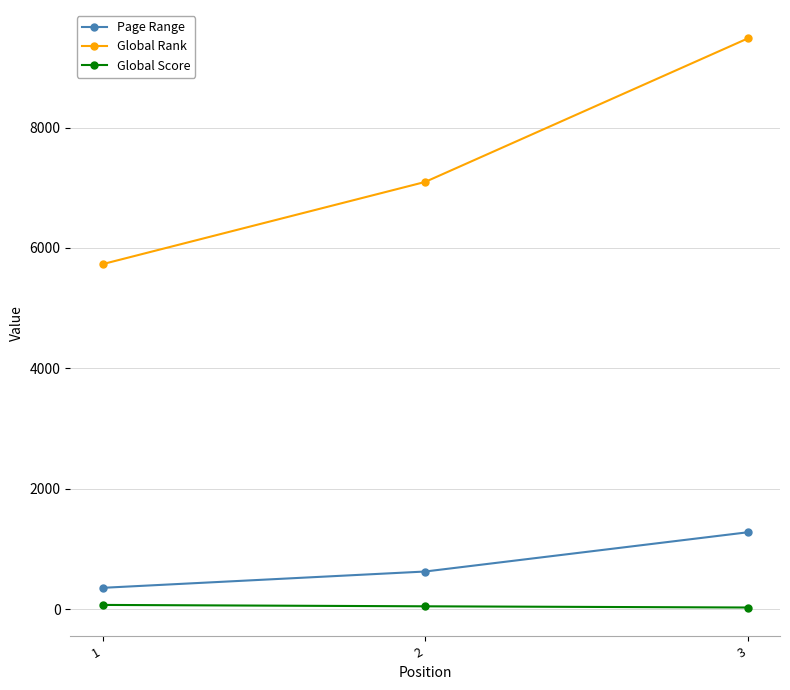

At which category does the chart reach its peak across all series?

3